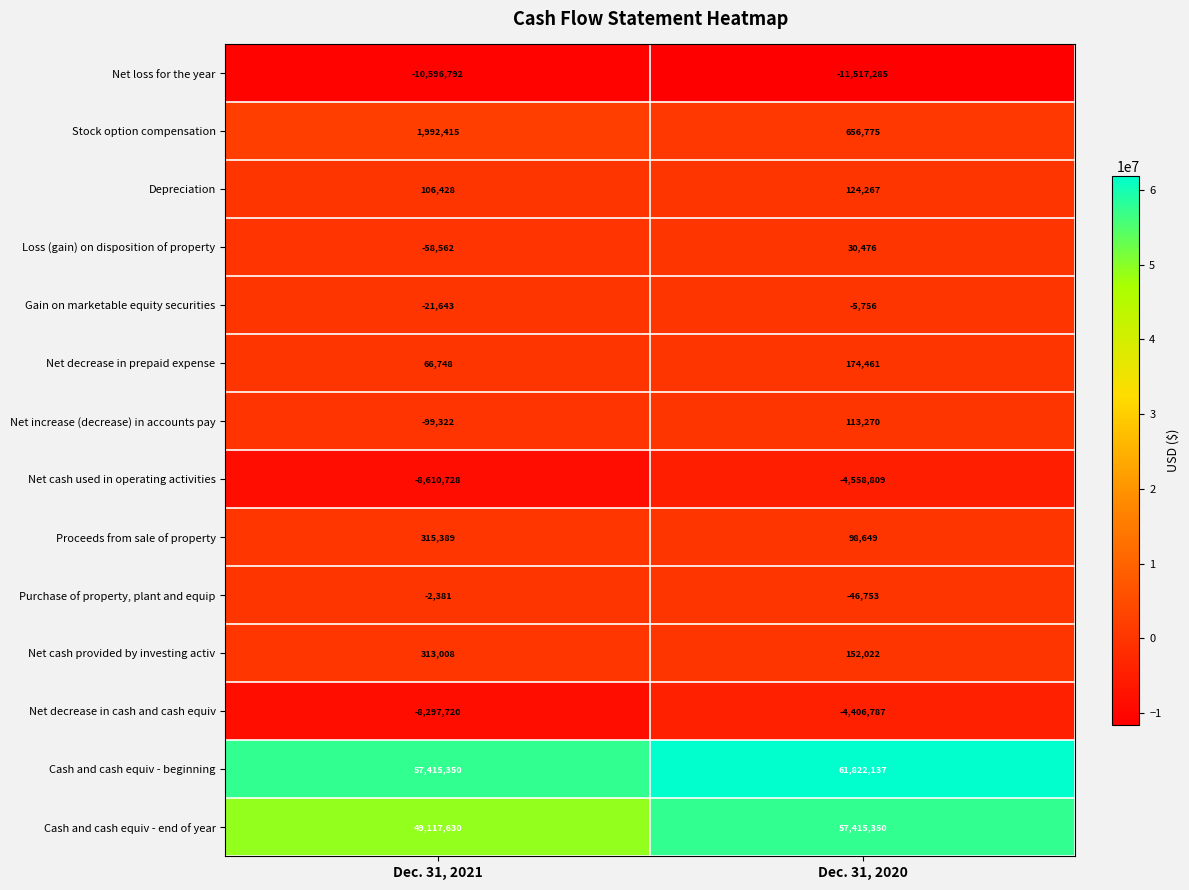

Is it true that Purchase of property, plant and equip equals -1617 at Dec. 31, 2021?

False